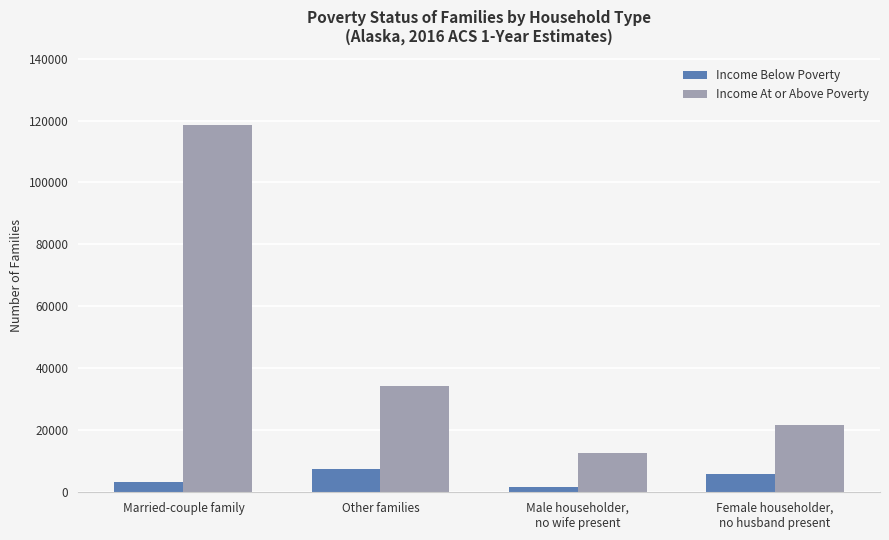

How many data points in Income Below Poverty are less than 5858?

2